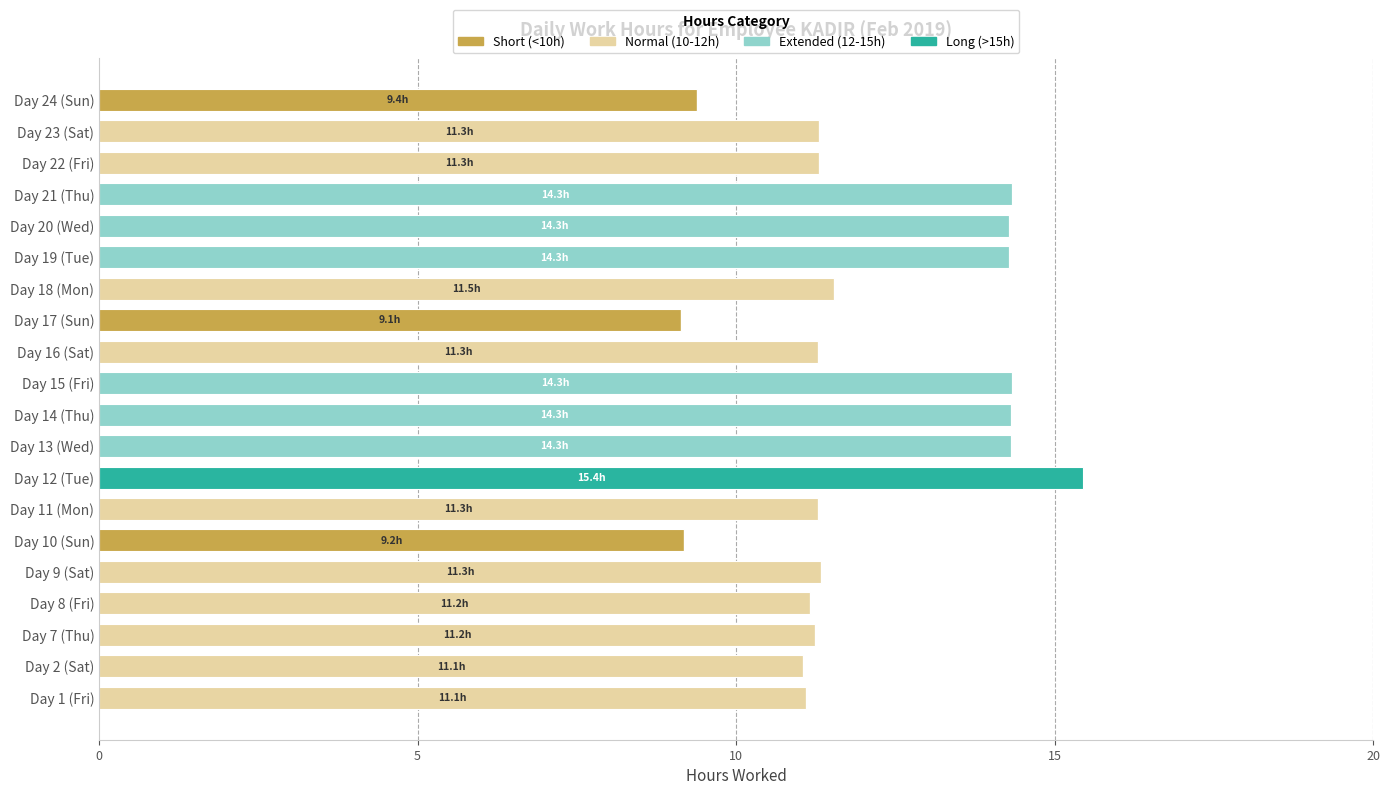

What is the maximum value for Short (<10h)?

9.4